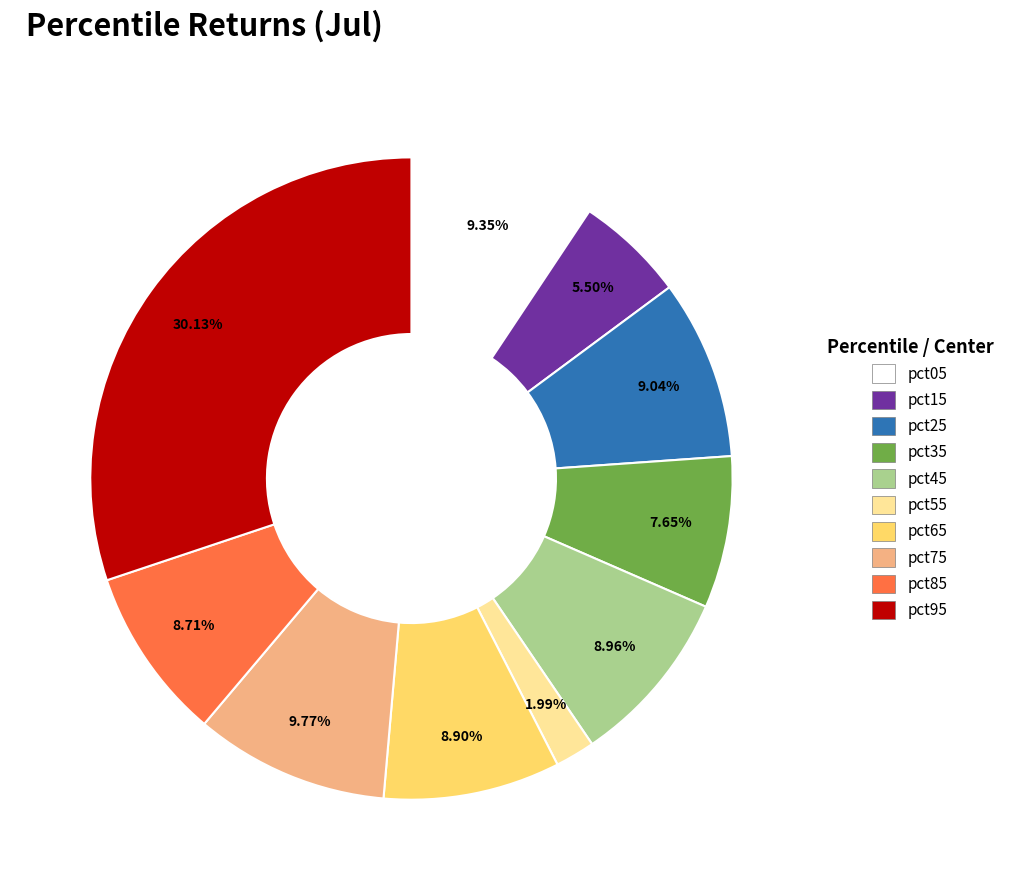

What percentage is the pct55 slice, to the nearest percent?

2%